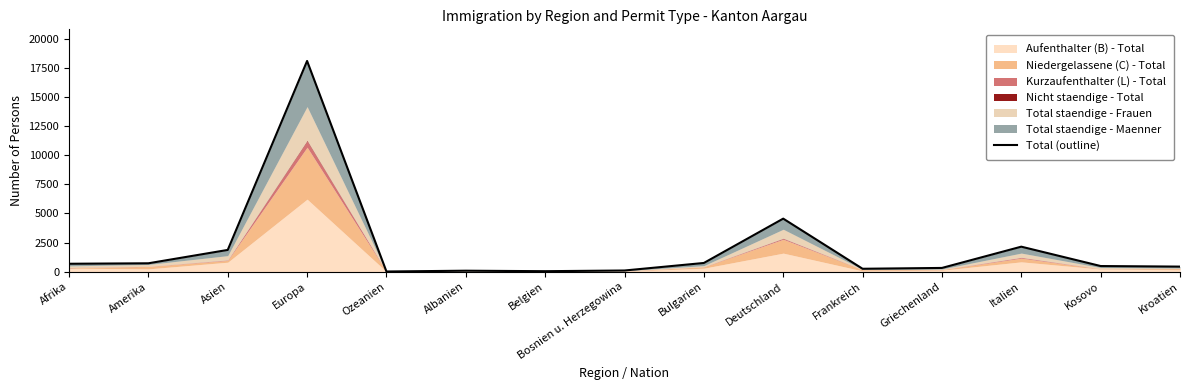

True or false: the data shows 3216 at Italien.

False